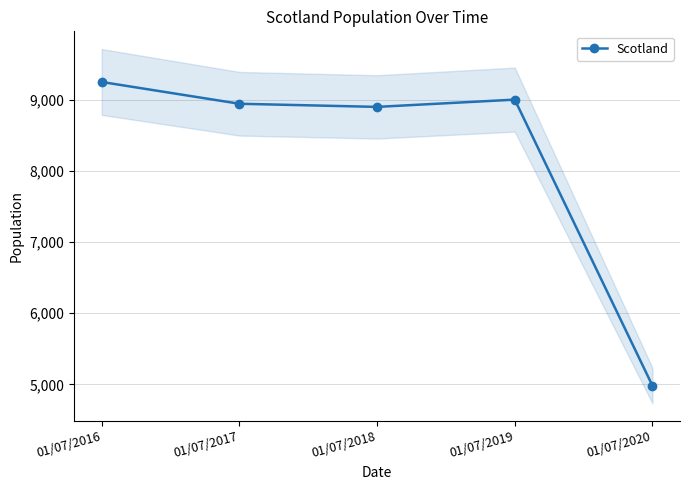

Read the value at 01/07/2017, to the nearest 10.

8940